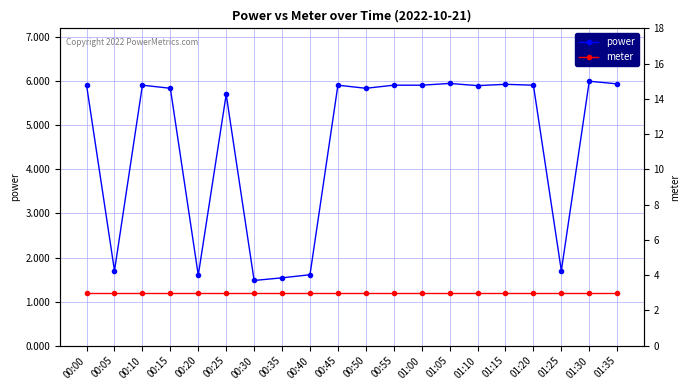

What are all the series names shown in the legend?

power, meter